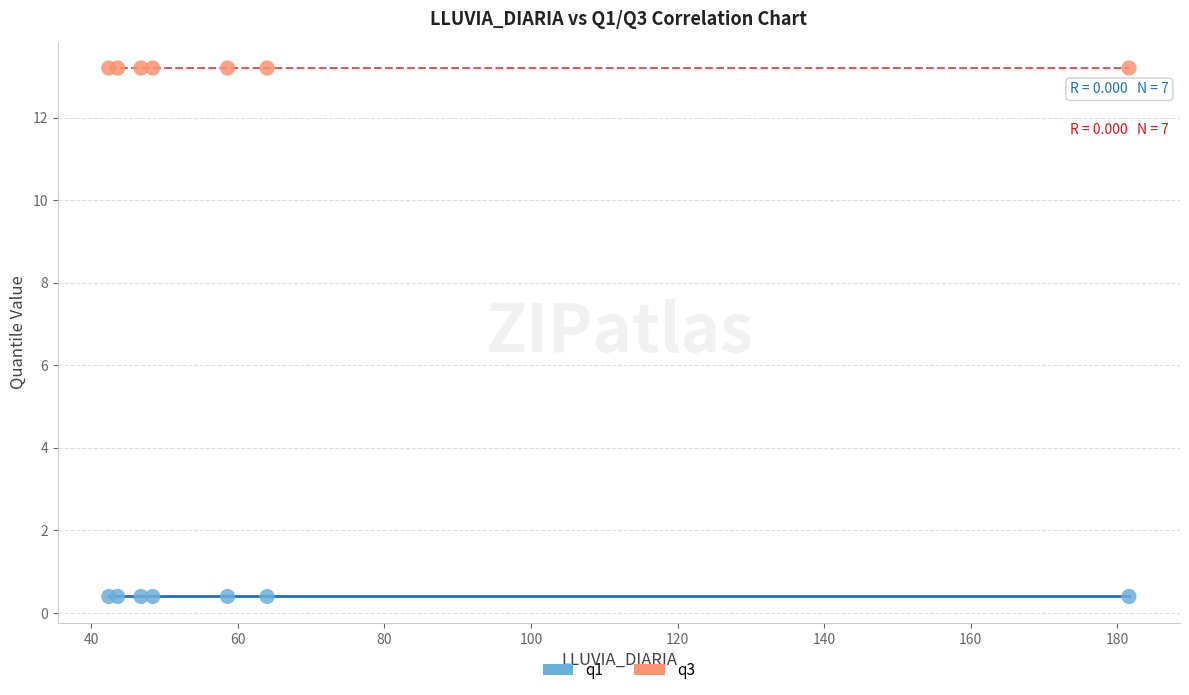

Which series contains the highest Y value?

q3